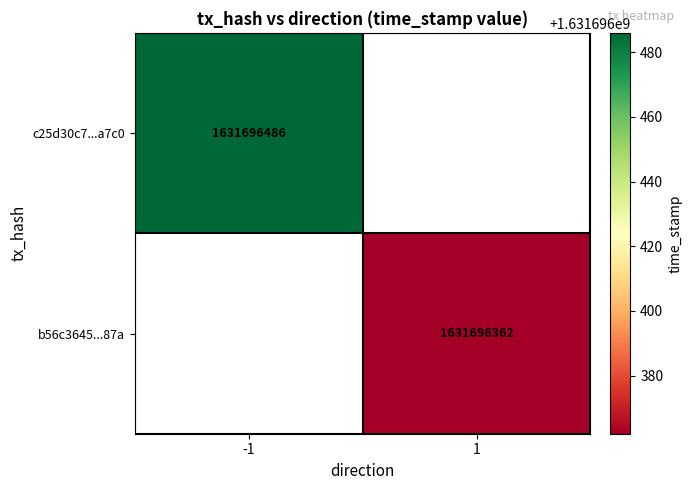

Reading left to right, transcribe all the data shown in this chart.

c25d30c7524899e5db4733c32d243d76ab3a7c0: direction=-1	time_stamp=1631696486
b56c3645d2721511931a70e052fc4ba8b4dc87a: direction=1	time_stamp=1631696362